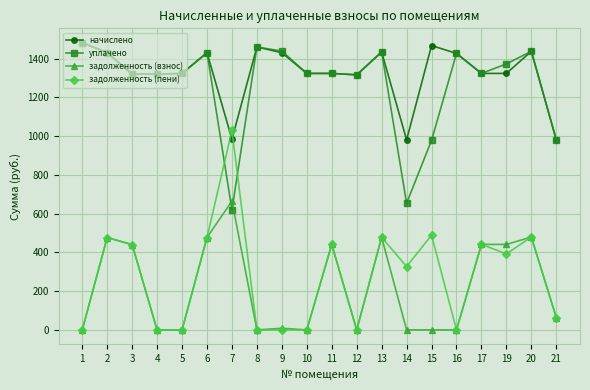

What is the average value of the уплачено series?

1269.9